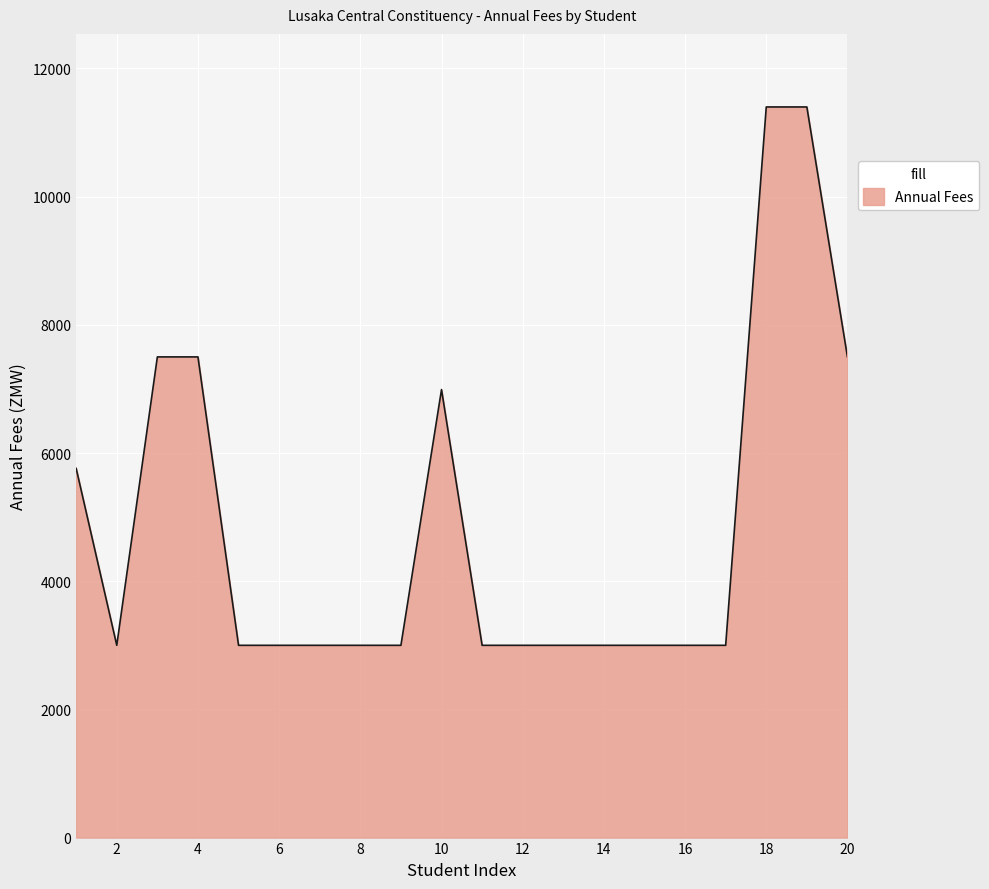

What is the greatest value displayed?

11400